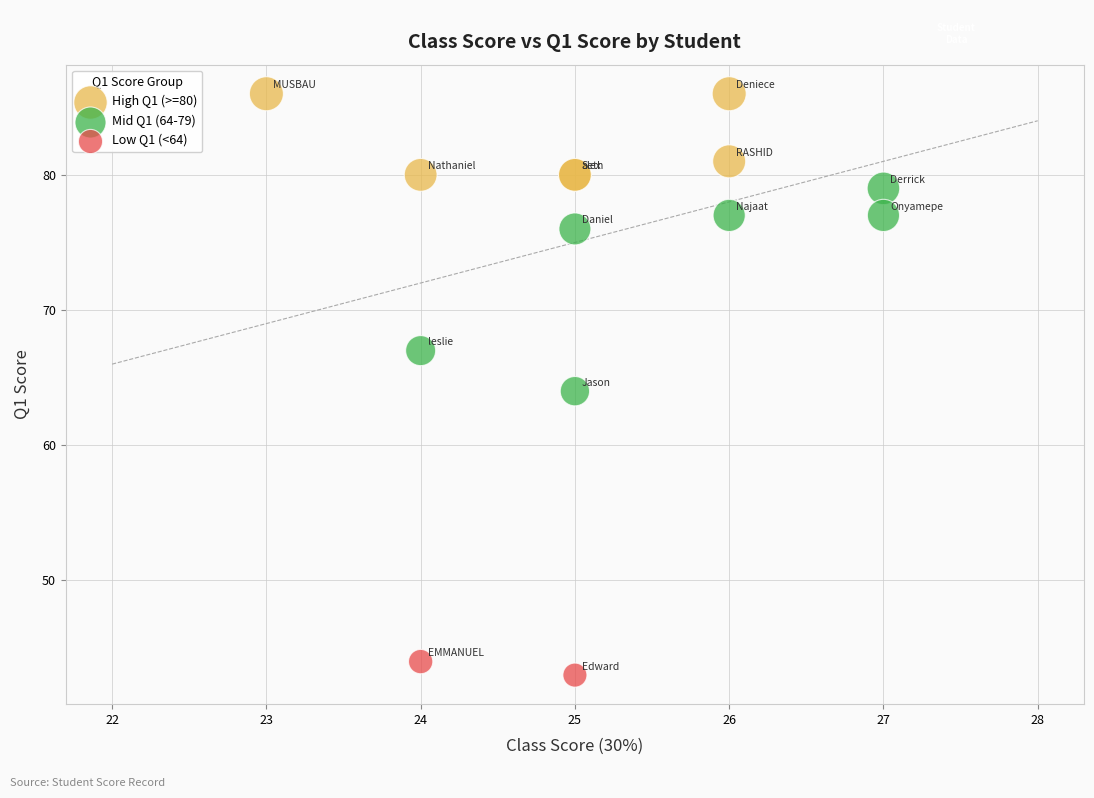

Which series reaches the maximum Y coordinate?

High Q1 (>=80)